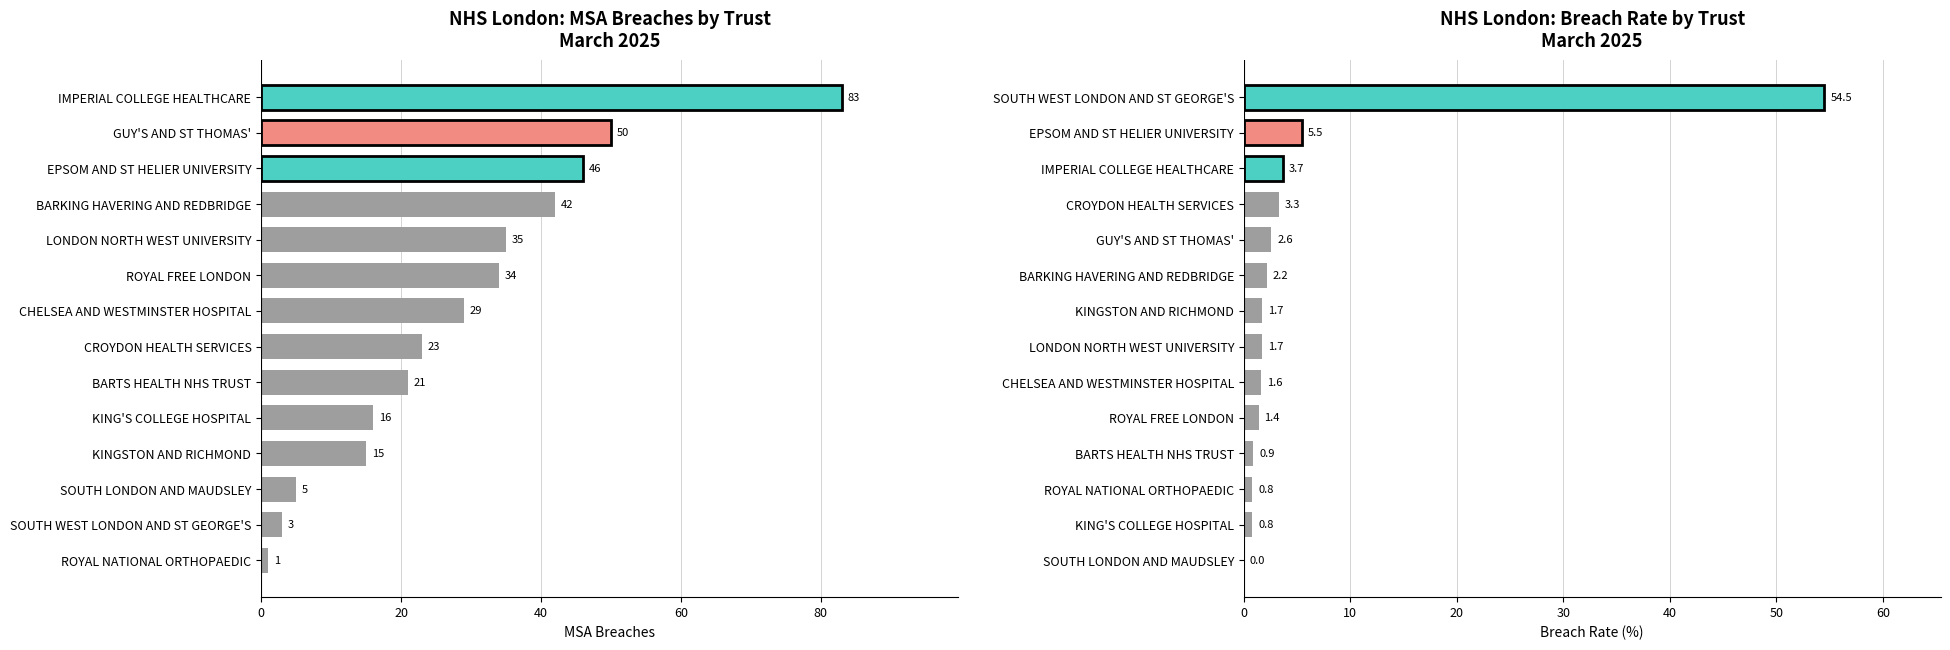

What position from the right is KINGSTON AND RICHMOND?

7